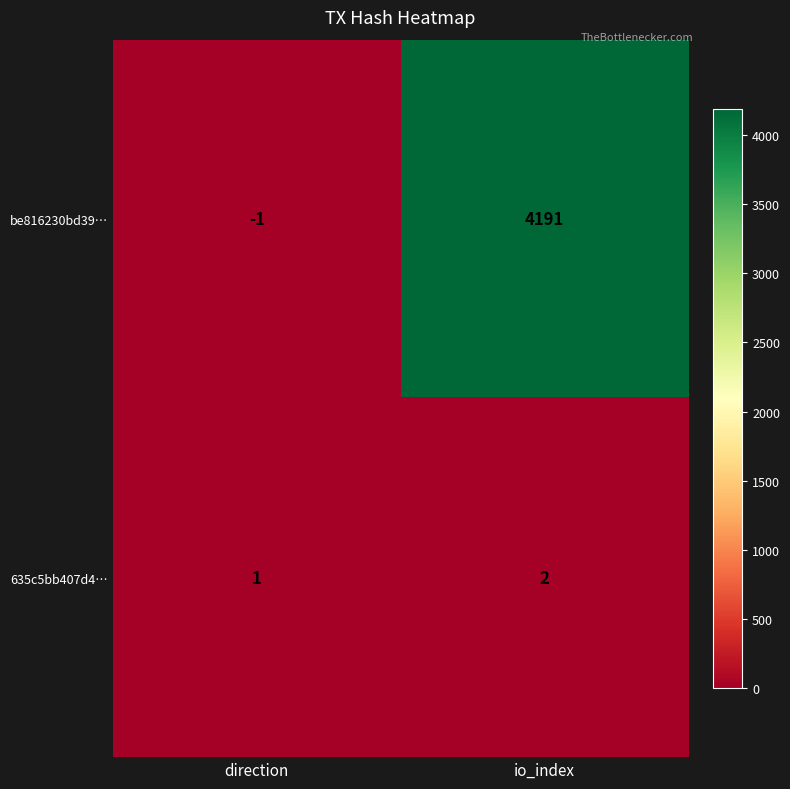

Count the number of categories in the chart.

2